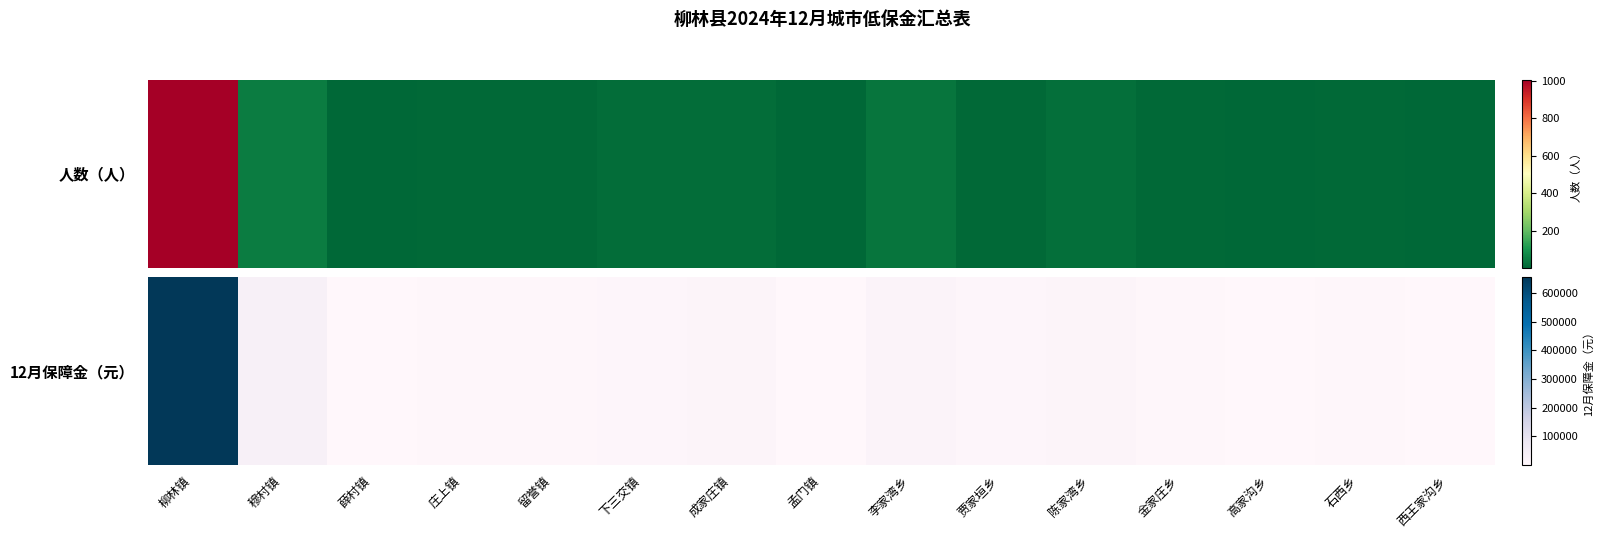

Rank the categories by value from highest to lowest.

柳林镇, 穆村镇, 李家湾乡, 陈家湾乡, 成家庄镇, 下三交镇, 贾家垣乡, 金家庄乡, 留誉镇, 石西乡, 庄上镇, 高家沟乡, 西王家沟乡, 薛村镇, 孟门镇